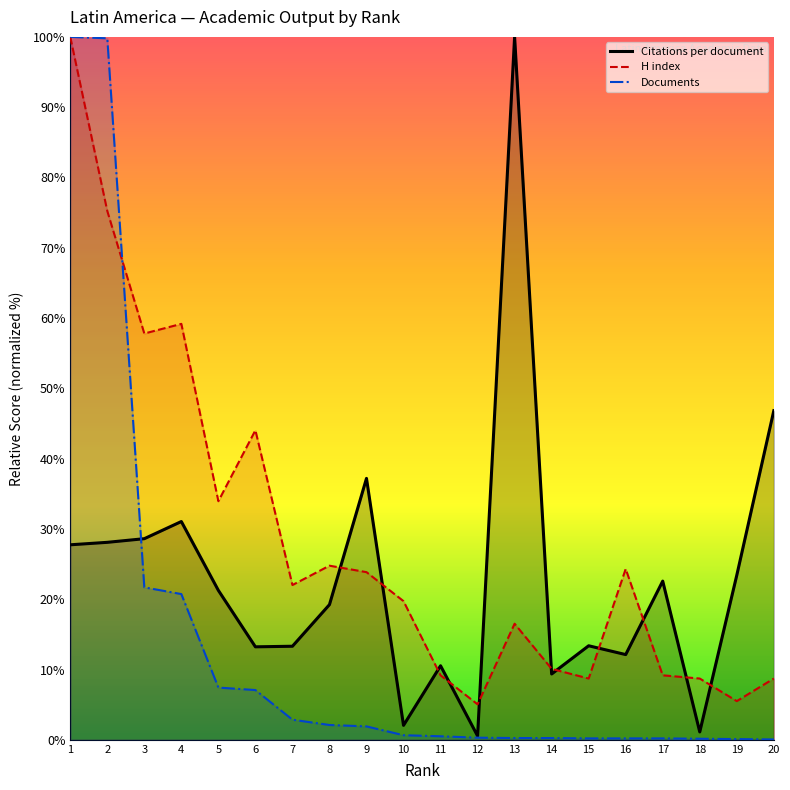

Is it true that Citations per document equals 19.0 at 2?

False